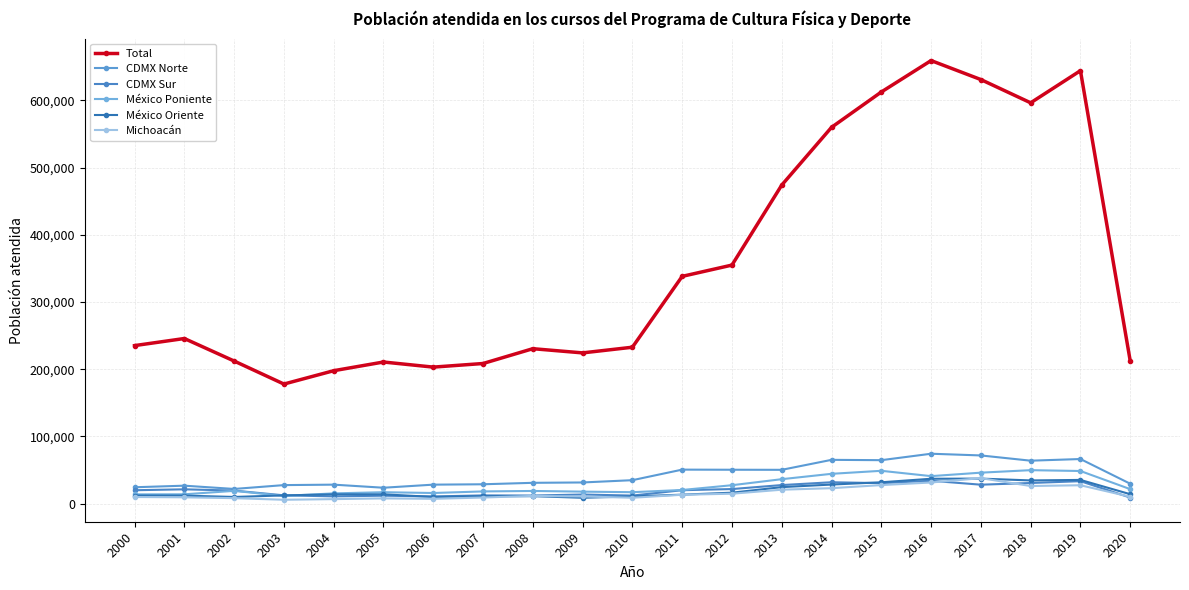

True or false: Michoacán and CDMX Sur cross at least once.

True